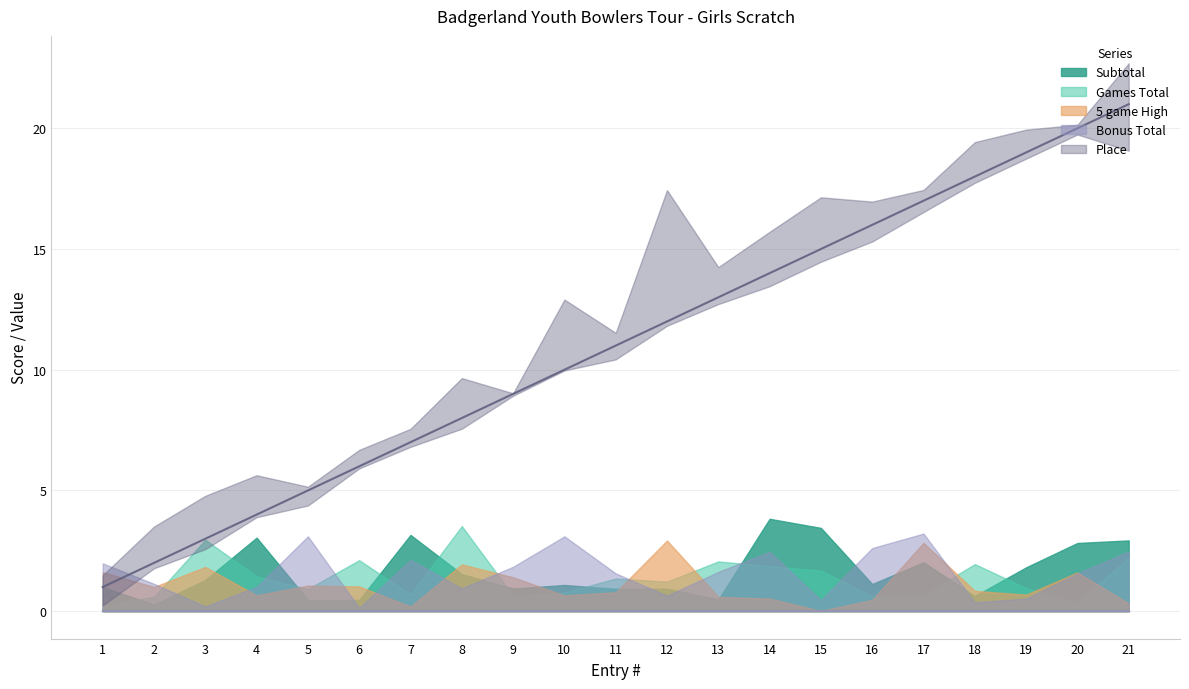

Which series has the widest spread of values?

Place